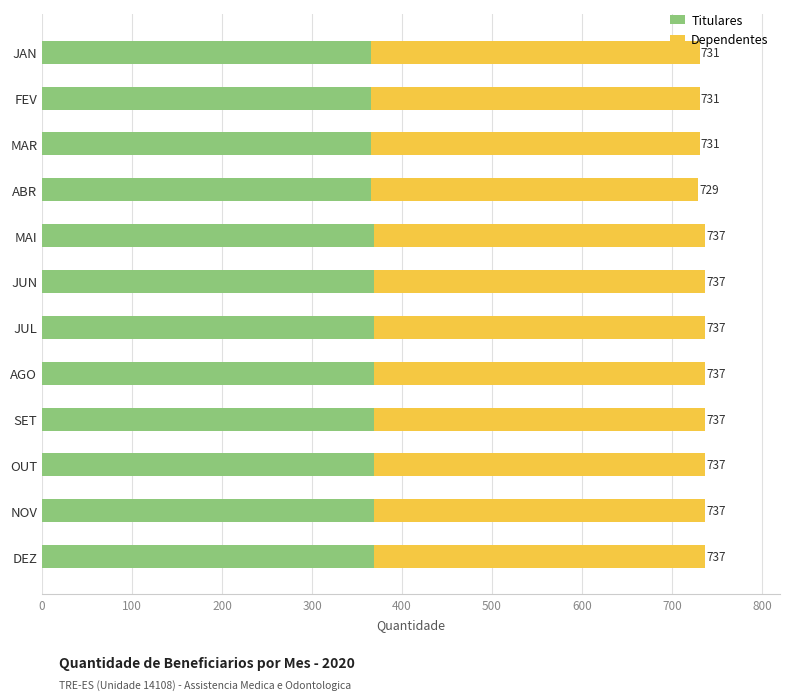

What are all the series names shown in the legend?

Titulares, Dependentes